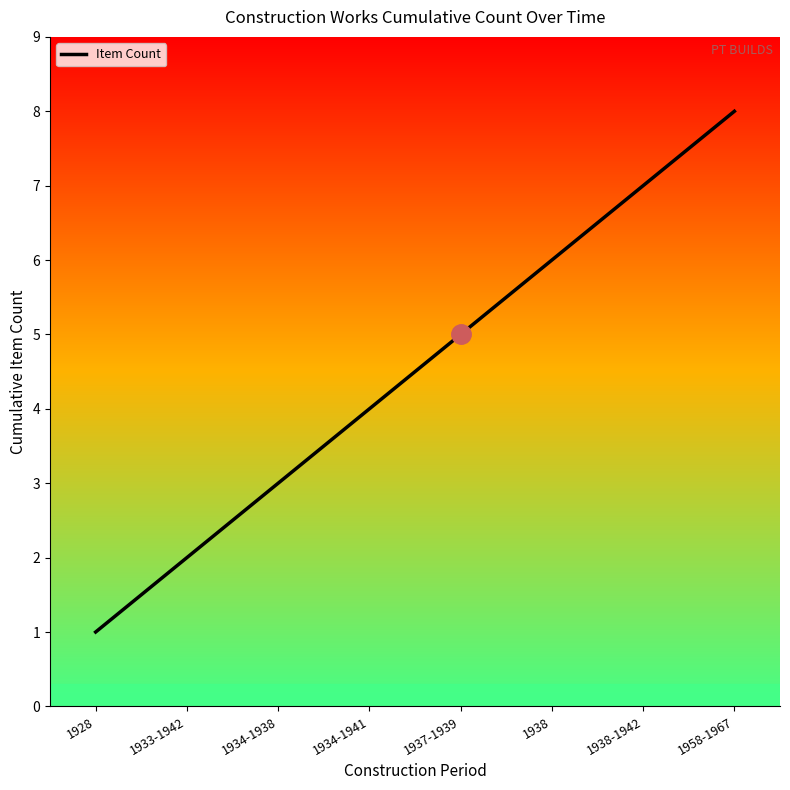

What position from the right is 1928?

8